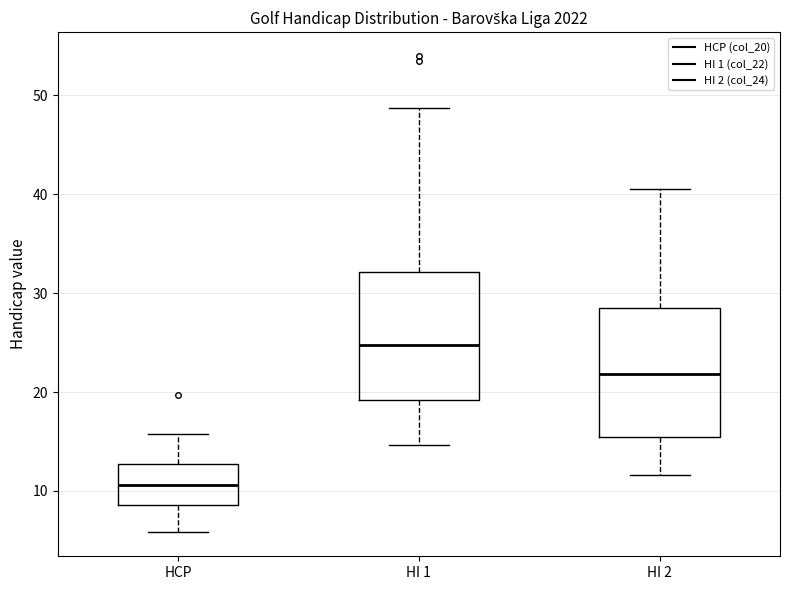

Which box has the lowest median line?

HCP